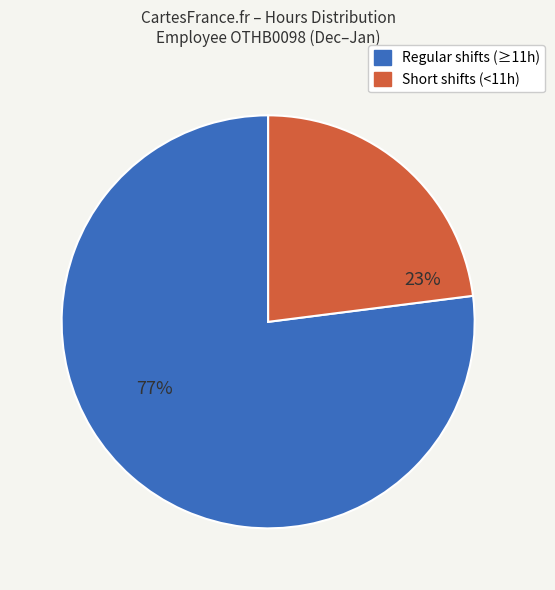

How many slices are in this pie chart?

2